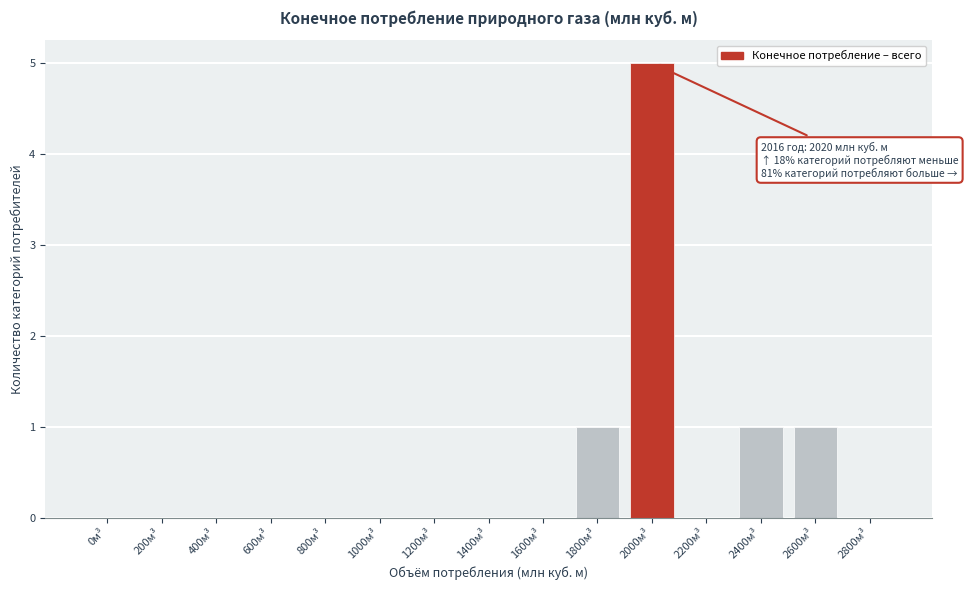

Reading left to right, transcribe all the data shown in this chart.

0м³=0	200м³=0	400м³=0	600м³=0	800м³=0	1000м³=0	1200м³=0	1400м³=0	1600м³=0	1800м³=1	2000м³=5	2200м³=0	2400м³=1	2600м³=1	2800м³=0